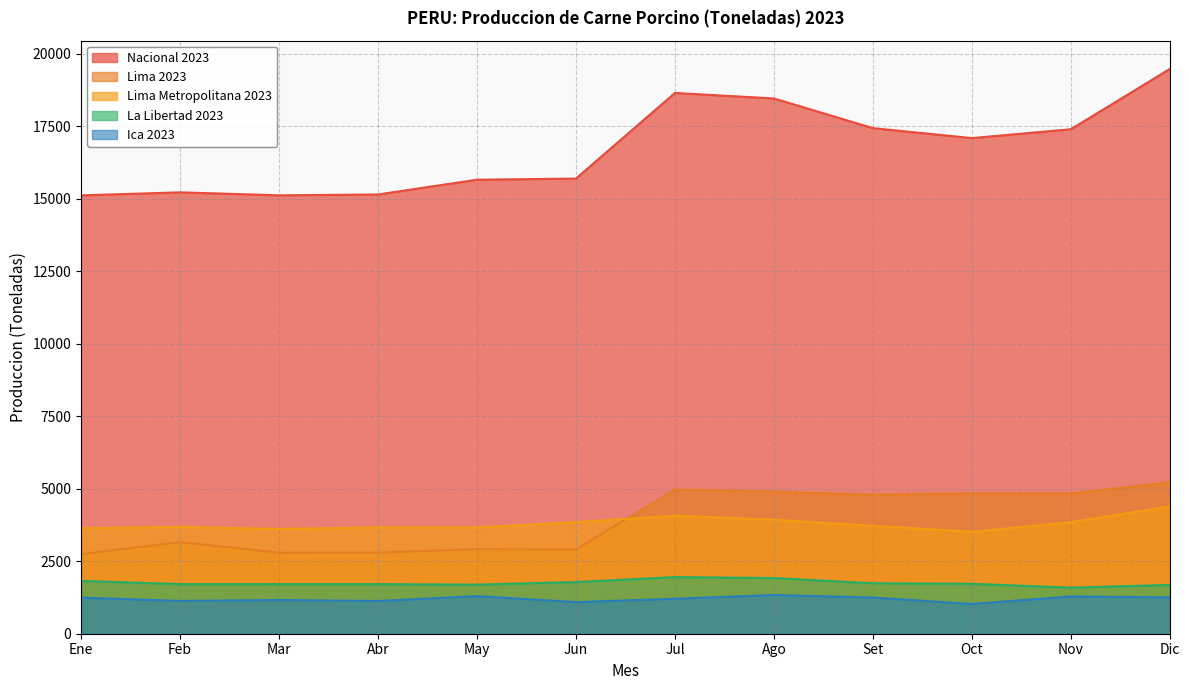

Reading right to left, list all the values displayed in this chart.

Nacional 2023: Dic=19475.2	Nov=17395.9	Oct=17090.4	Set=17434.3	Ago=18457.2	Jul=18647.0	Jun=15694.9	May=15655.4	Abr=15146.0	Mar=15117.9	Feb=15219.9	Ene=15115.6
Lima 2023: Dic=5219.9	Nov=4837.7	Oct=4841.3	Set=4791.5	Ago=4899.4	Jul=4970.7	Jun=2906.1	May=2915.0	Abr=2796.5	Mar=2792.8	Feb=3158.6	Ene=2744.6
Lima Metropolitana 2023: Dic=4394.4	Nov=3845.5	Oct=3513.7	Set=3720.5	Ago=3931.2	Jul=4068.6	Jun=3849.0	May=3664.6	Abr=3667.3	Mar=3613.2	Feb=3683.7	Ene=3637.2
La Libertad 2023: Dic=1683.0	Nov=1590.1	Oct=1720.7	Set=1740.6	Ago=1920.7	Jul=1952.4	Jun=1782.3	May=1693.5	Abr=1709.7	Mar=1710.8	Feb=1709.9	Ene=1822.8
Ica 2023: Dic=1253.6	Nov=1285.6	Oct=1025.6	Set=1248.7	Ago=1335.4	Jul=1207.3	Jun=1090.4	May=1297.0	Abr=1128.9	Mar=1162.2	Feb=1131.7	Ene=1244.5